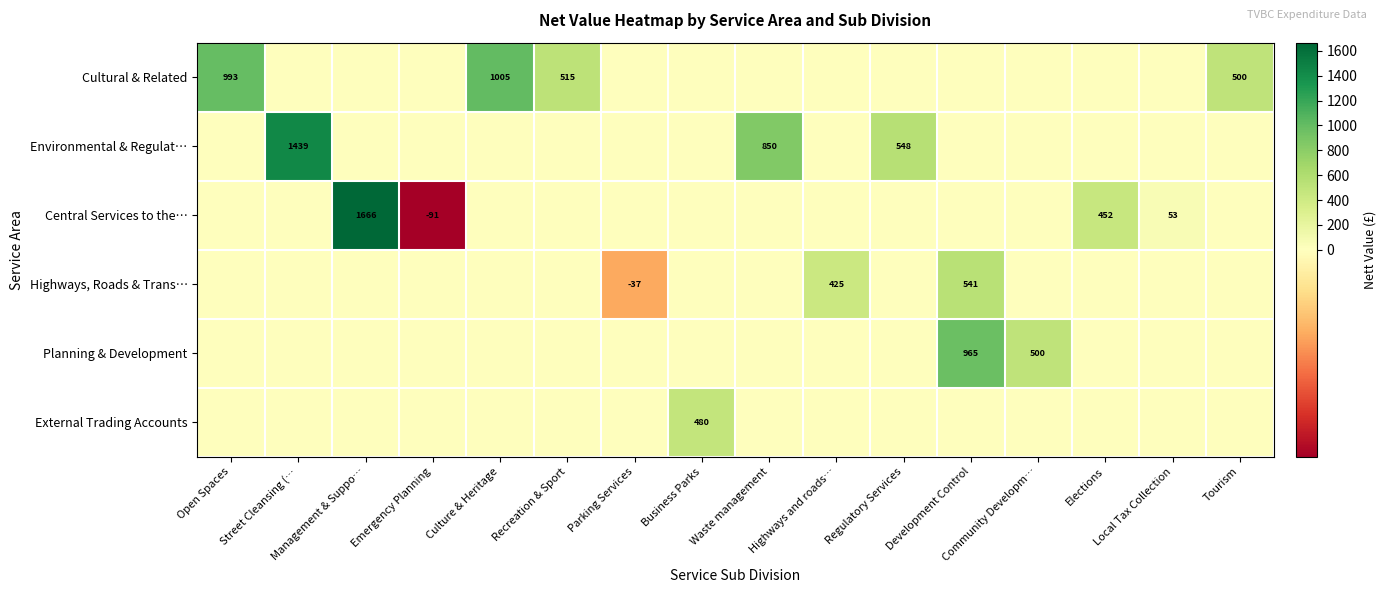

Is it true that Planning & Development equals 0.0 at Management & Suppo…?

True